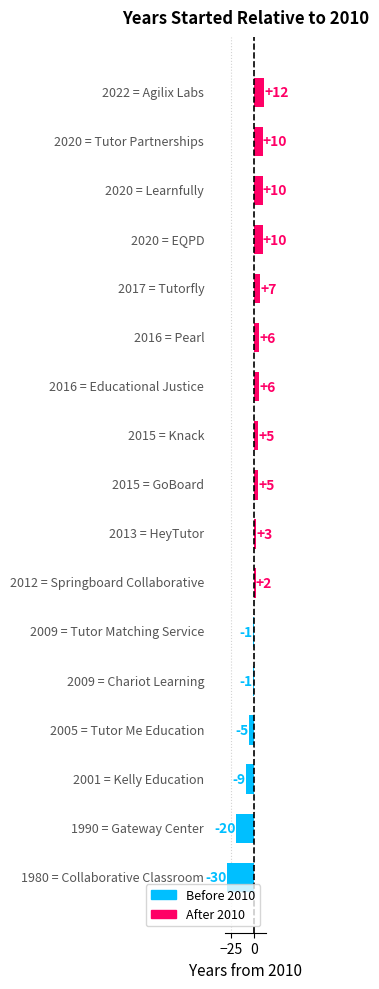

How many distinct data groups are displayed?

1